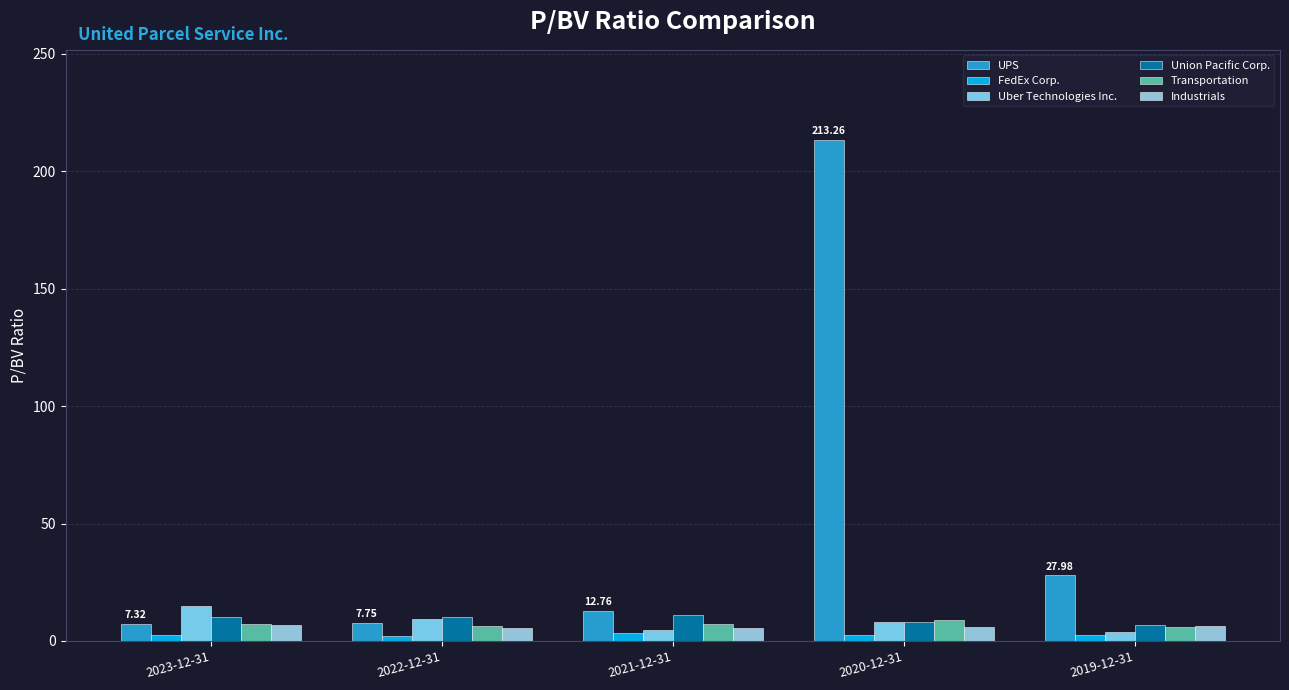

How many data points in Uber Technologies Inc. are above 8?

3